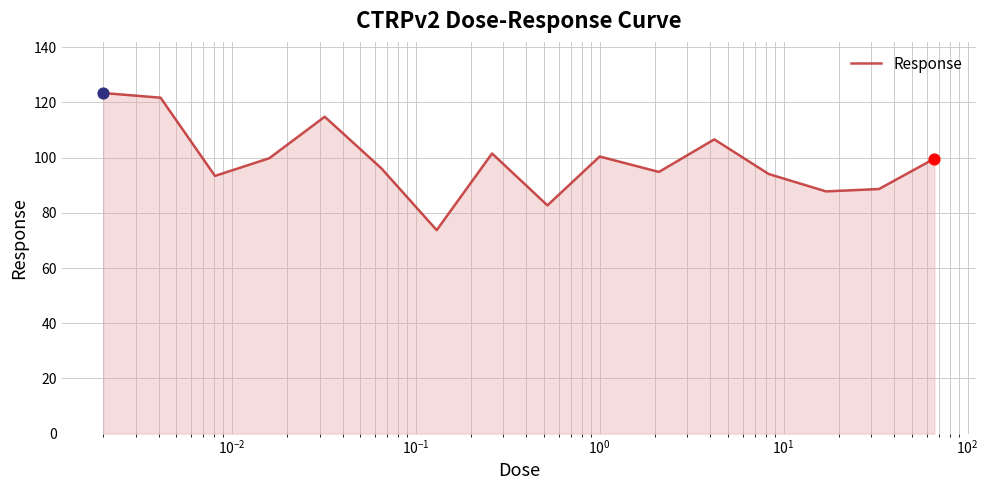

What is the greatest value displayed?

123.4